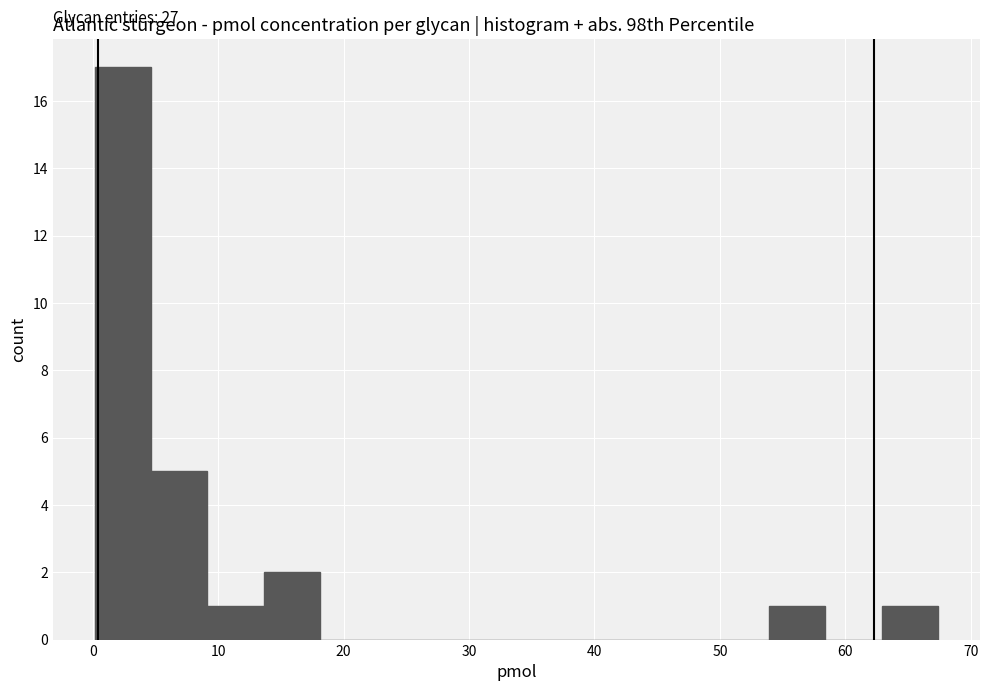

Over which range of the x-axis is the bar tallest?

0 to 5